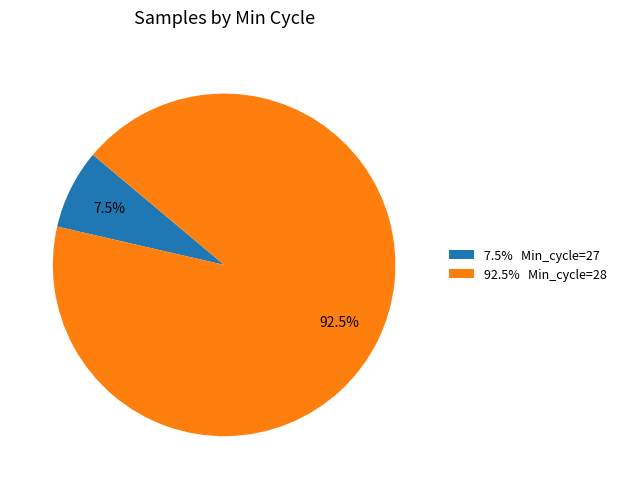

Is there a majority slice in this chart?

Yes